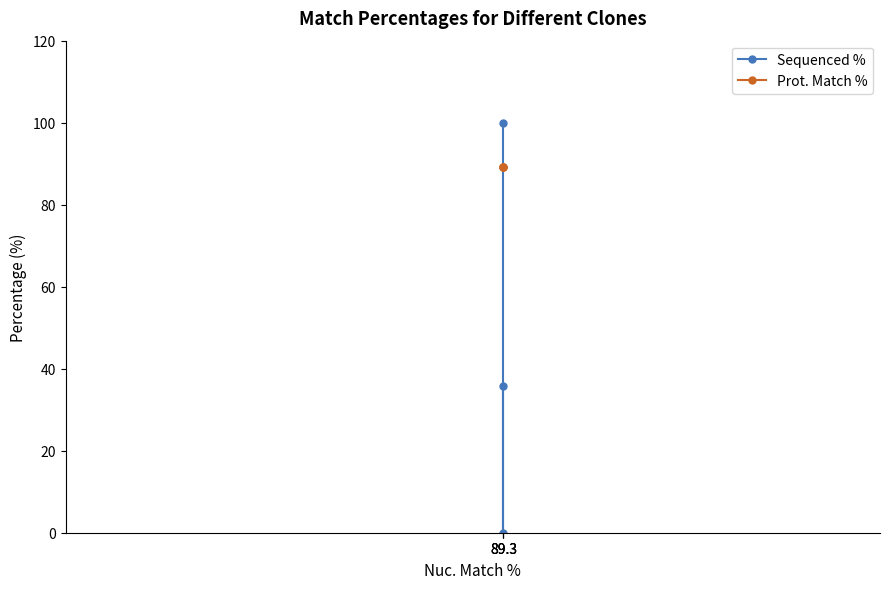

How many distinct data groups are displayed?

2